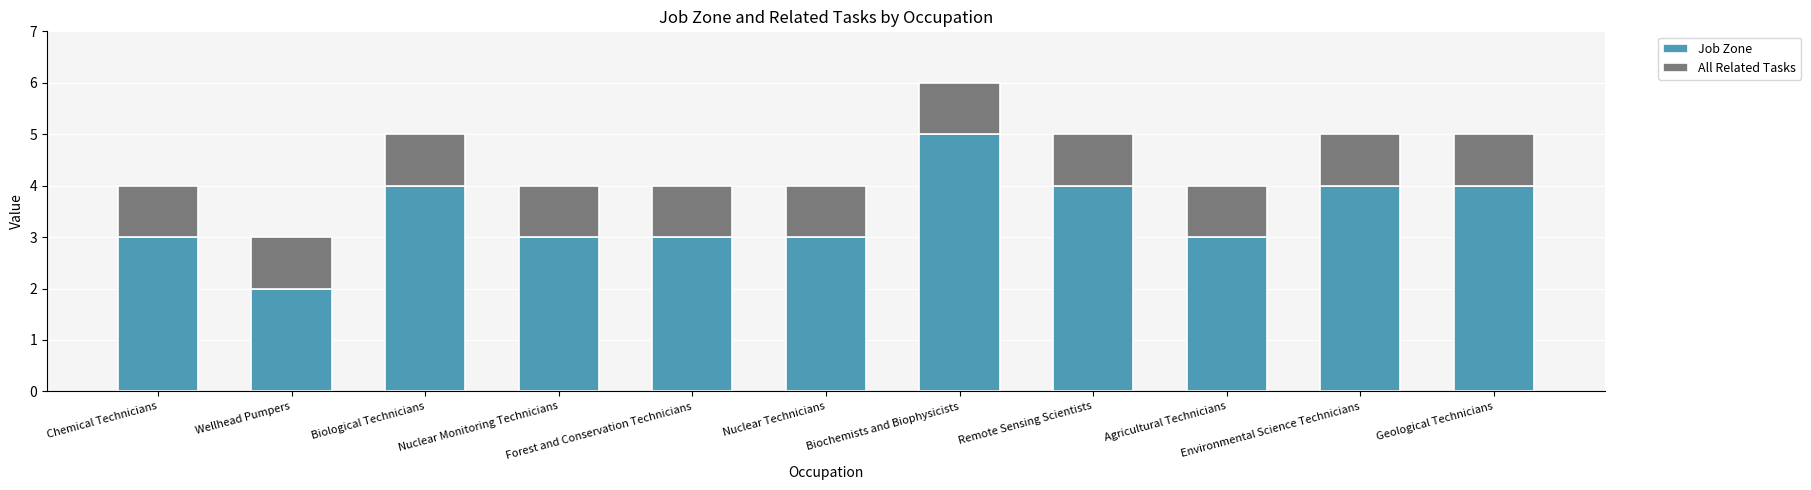

How many data points does each series have?

11